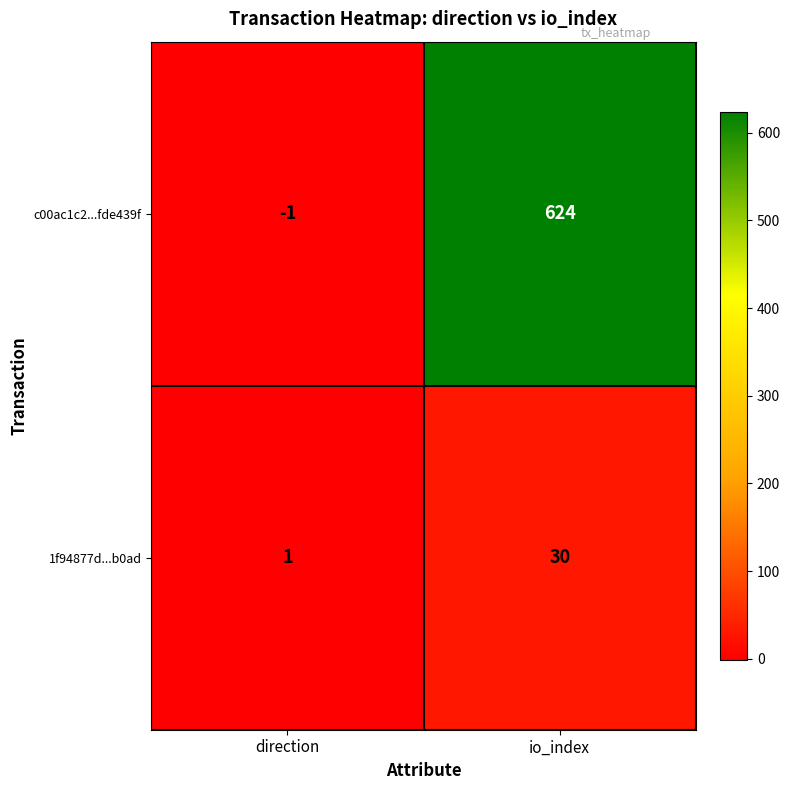

Rank the series by their average value, from highest to lowest.

c00ac1c2...fde439f, 1f94877d...b0ad